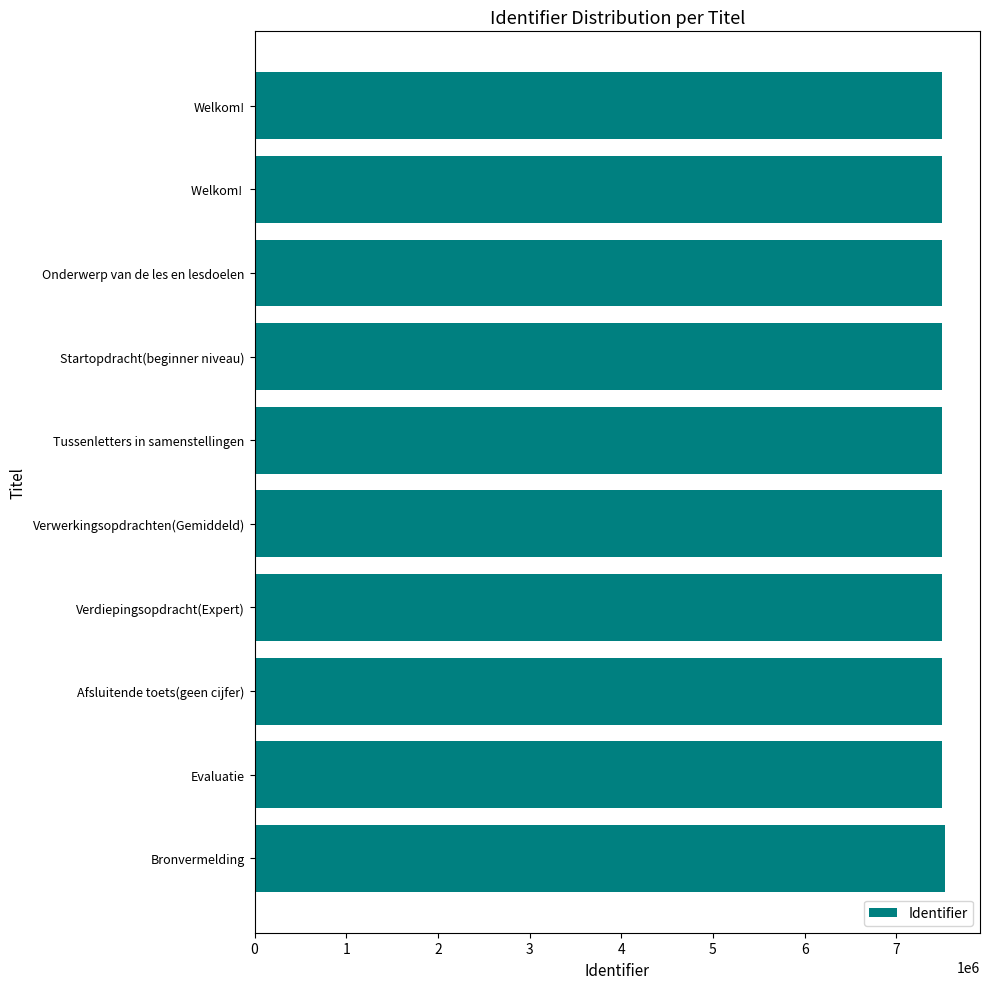

What is the sum of all values?

74996417